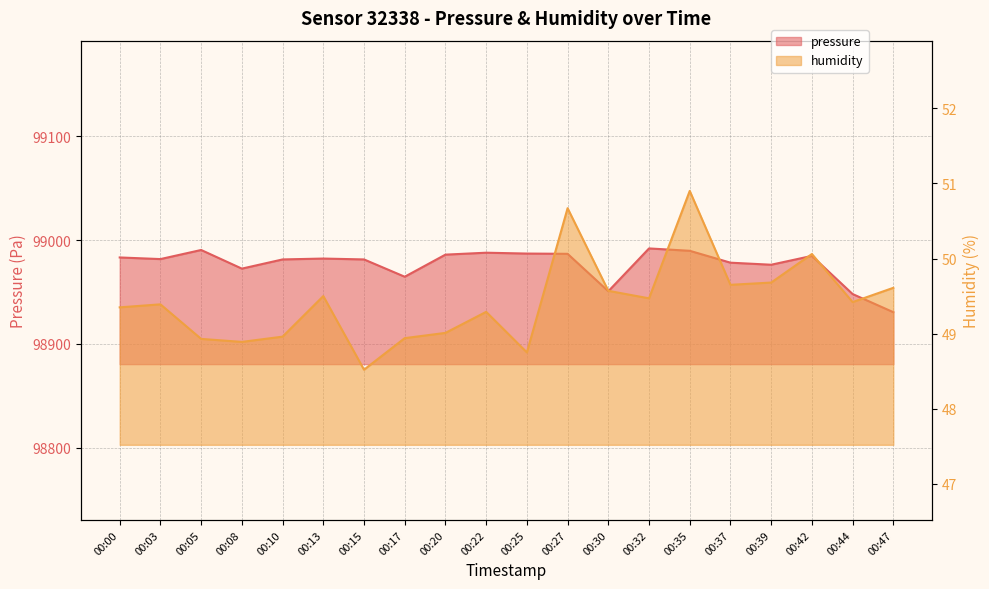

Which category has the highest value across all series?

00:32